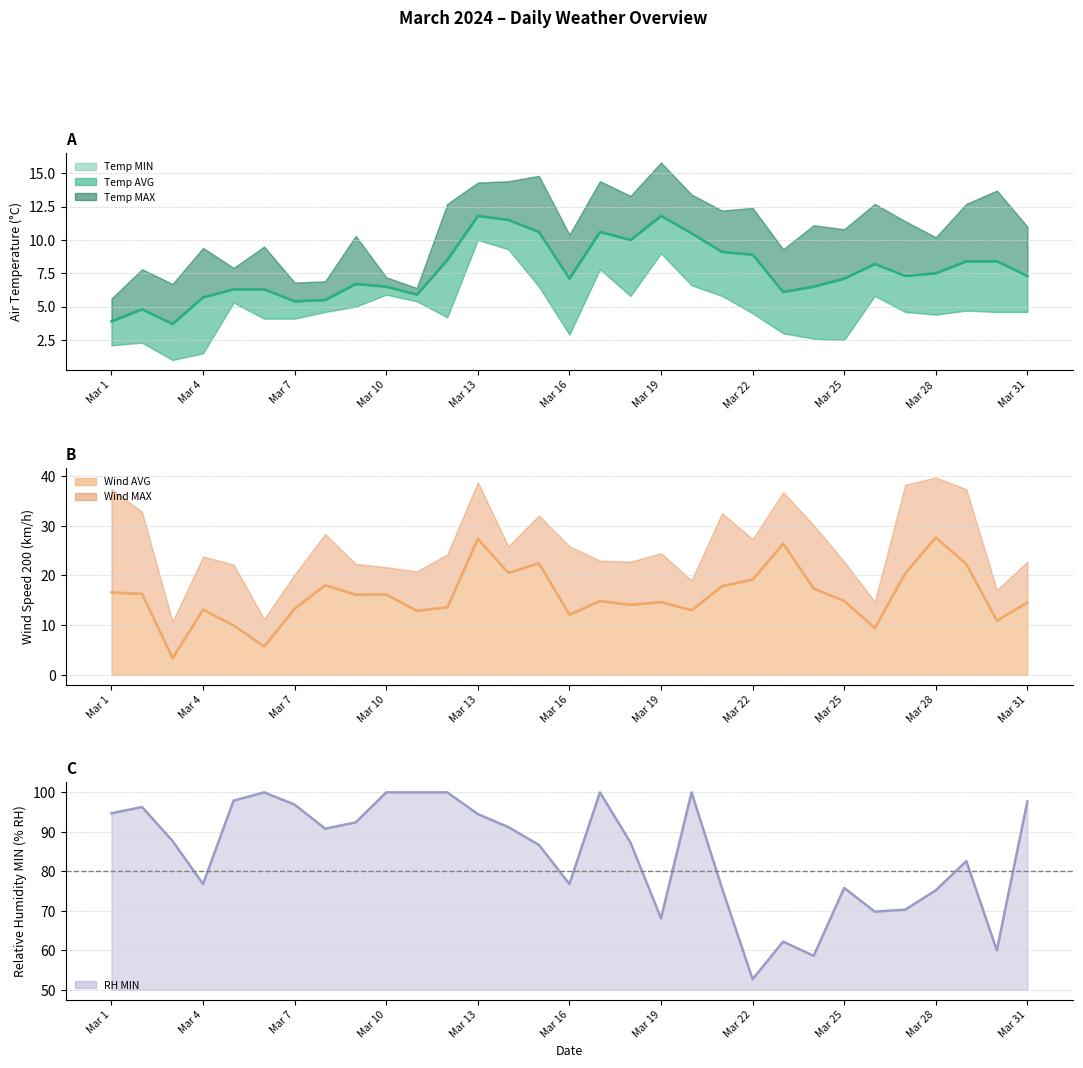

The Wind Speed 200 (AVG km/h) series shows 14.6 at Mar 31. True or false?

True